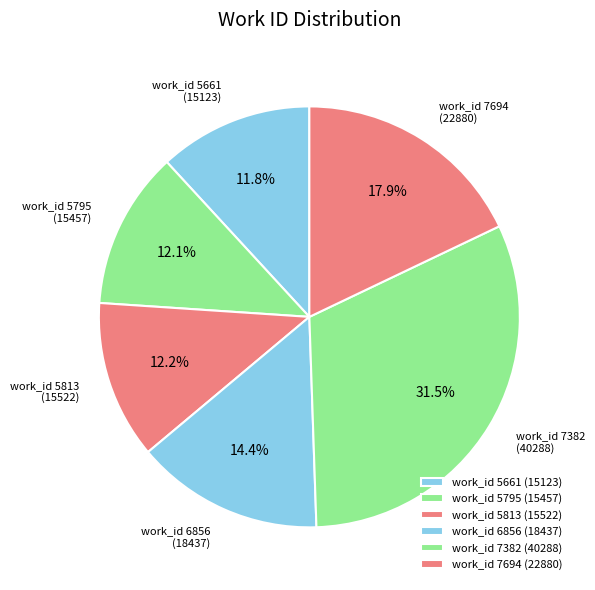

Is there any slice that represents more than half of the pie?

No